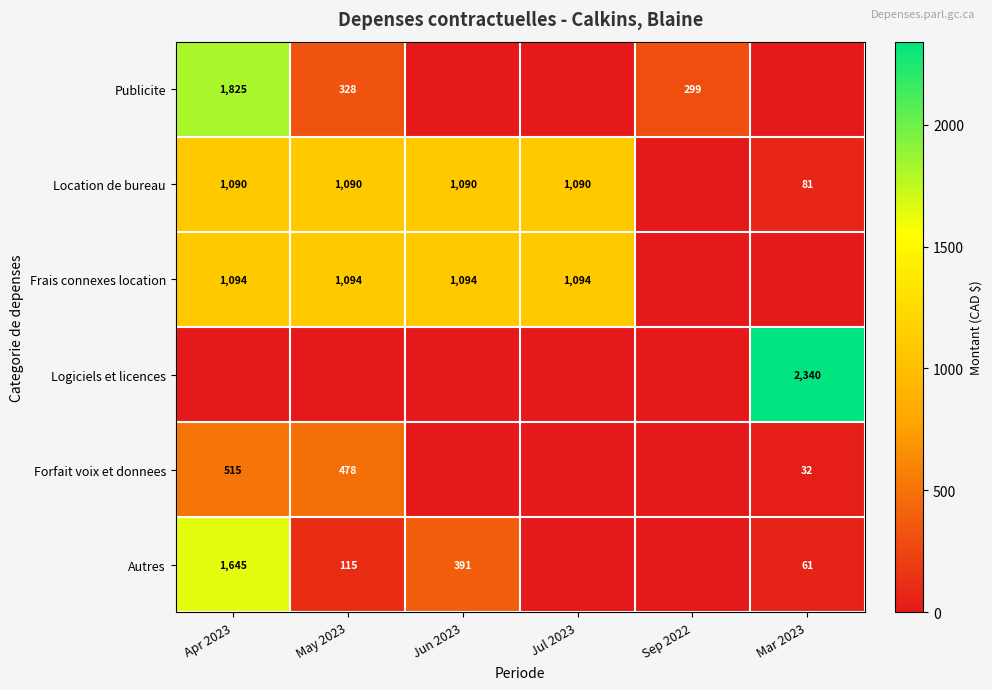

Is it true that Forfait voix et donnees equals 339 at Apr 2023?

False